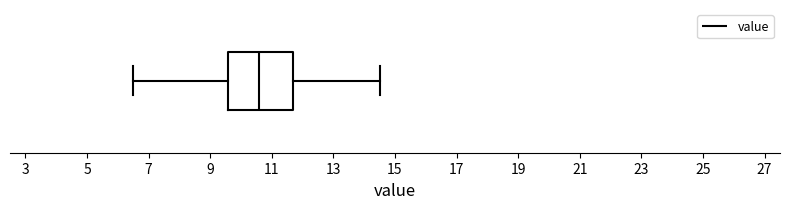

Where is the left edge of the box on the x-axis? The values are not printed on the chart, so give them approximately, as read against the axis.

9.6